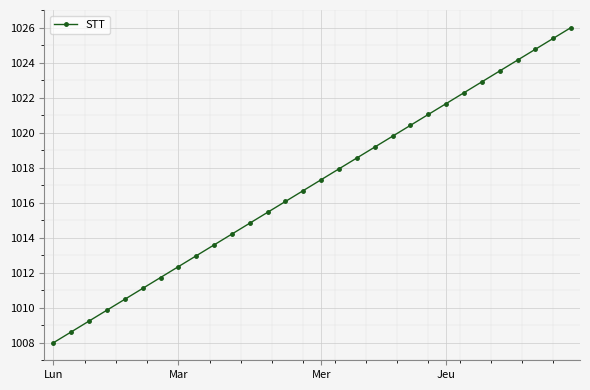

What is the difference between the maximum and minimum values?

18.0